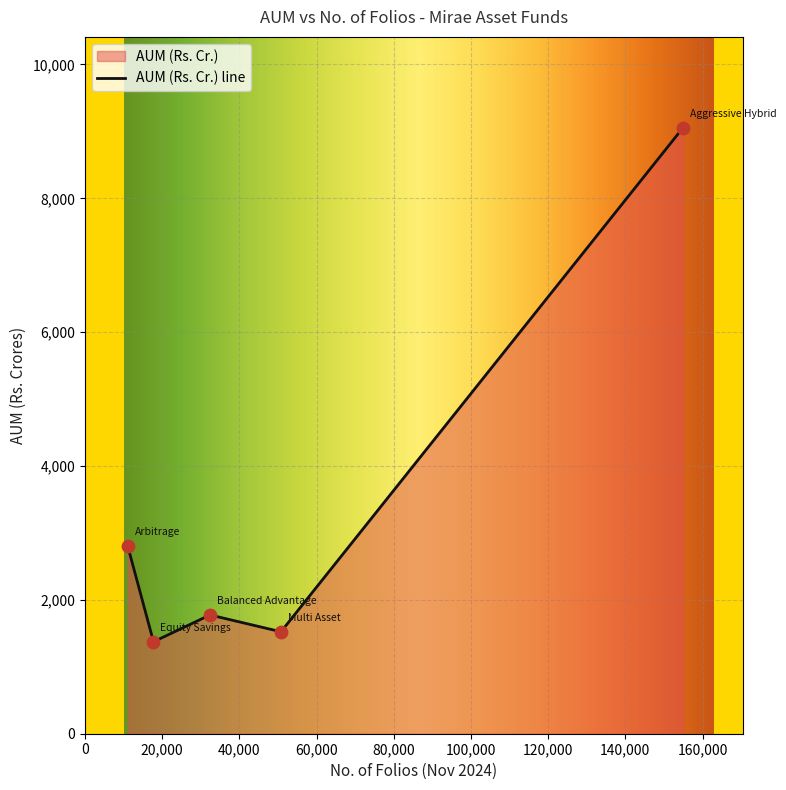

Approximately how many times larger is the value at 154942 compared to 17765?

6.6